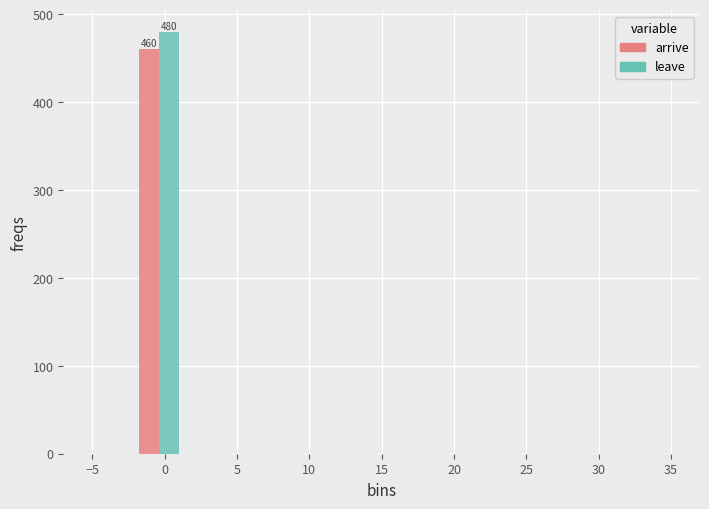

In the leave series, which range on the x-axis has the tallest bar?

-2.0 to 1.0